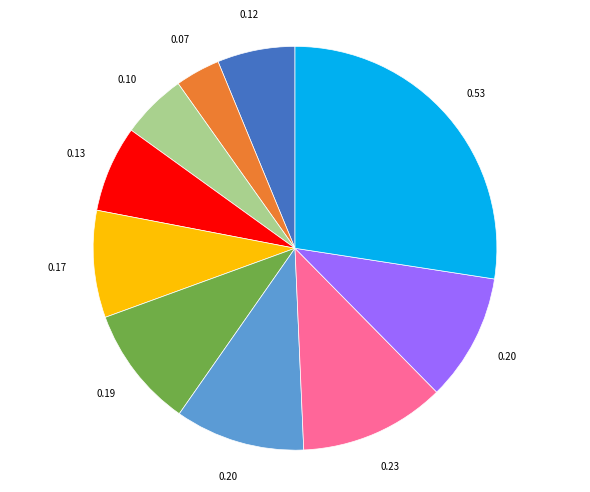

Does any single category account for the majority?

No